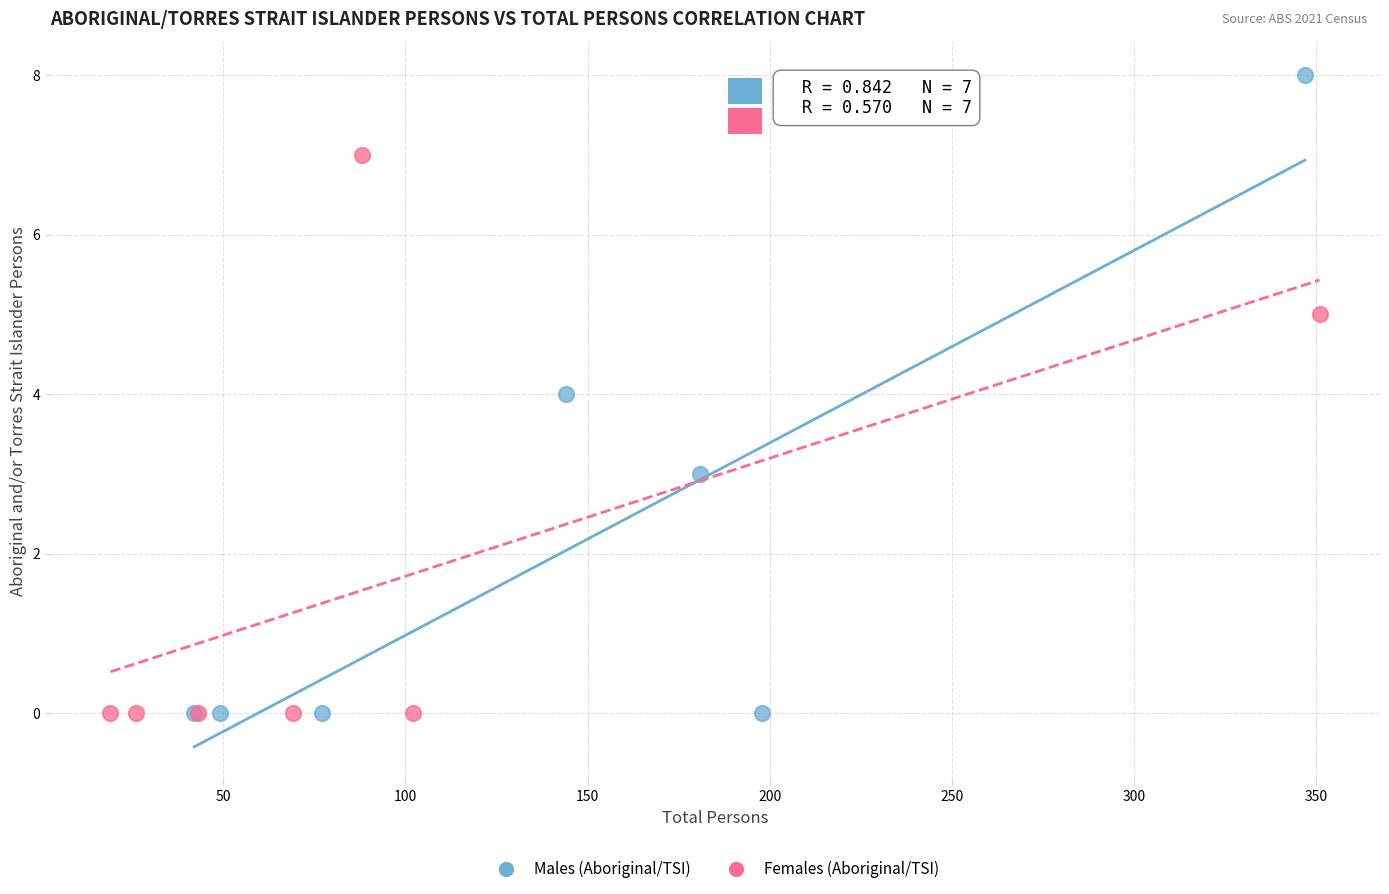

Which series reaches the maximum Y coordinate?

Males (Aboriginal/TSI)